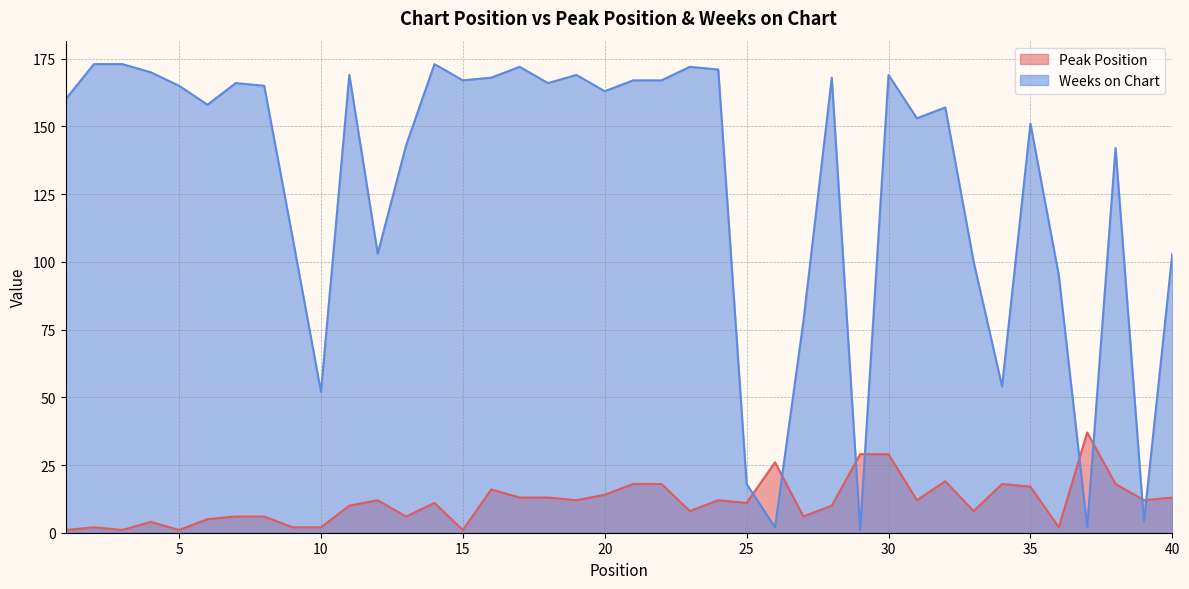

Which label corresponds to the largest value in the chart?

2